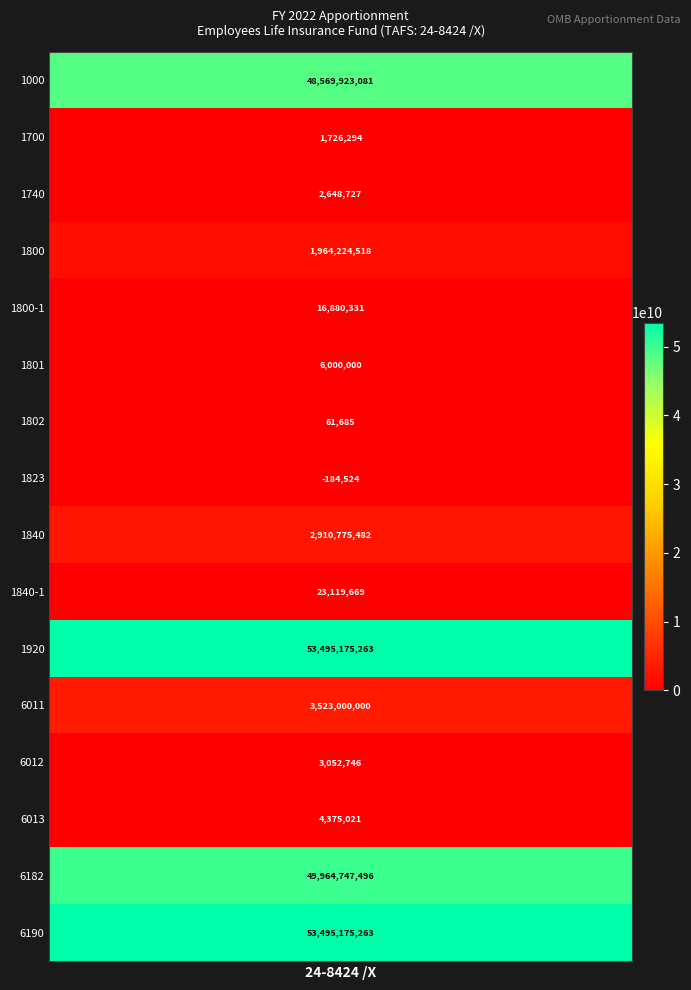

Reading right to left, extract all data points from this chart.

6190=53495175263	6182=49964747496	6013=4375021	6012=3052746	6011=3523000000	1920=53495175263	1840-1=23119669	1840=2910775482	1823=-184524	1802=61685	1801=6000000	1800-1=16880331	1800=1964224518	1740=2648727	1700=1726294	1000=48569923081